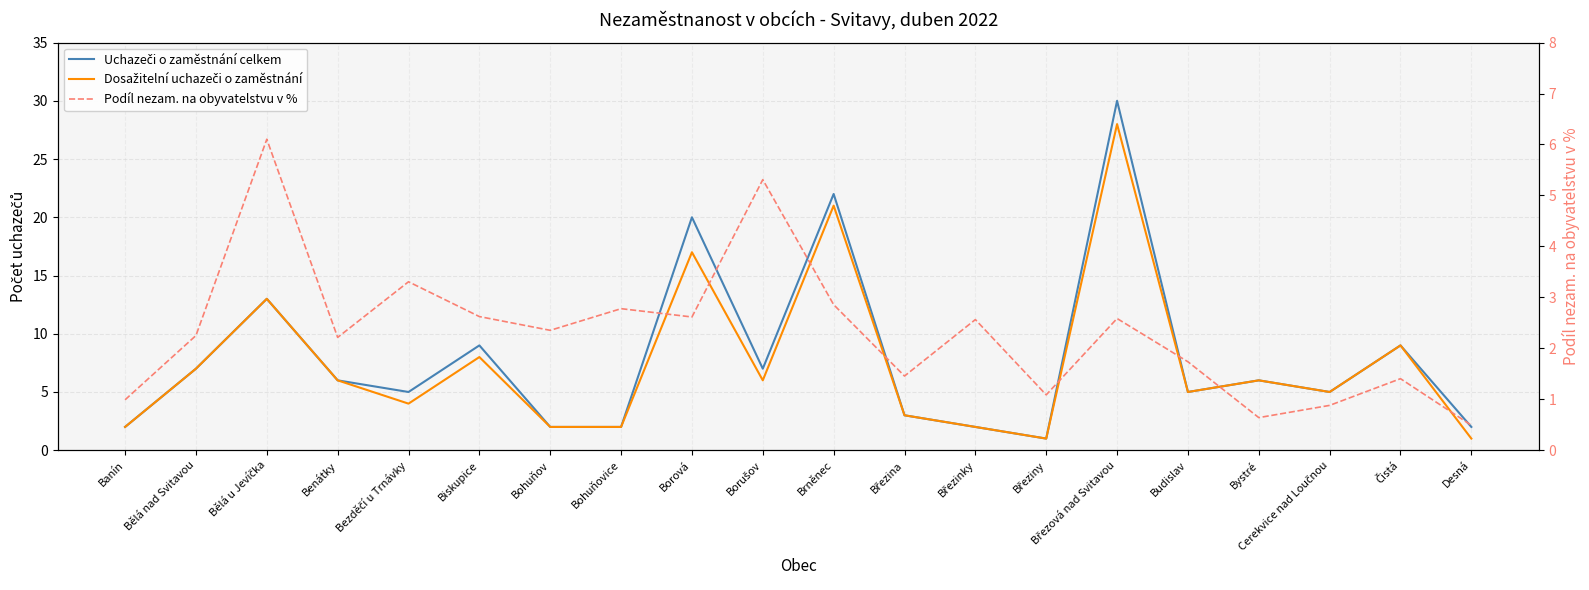

How many lines are shown in the chart?

3